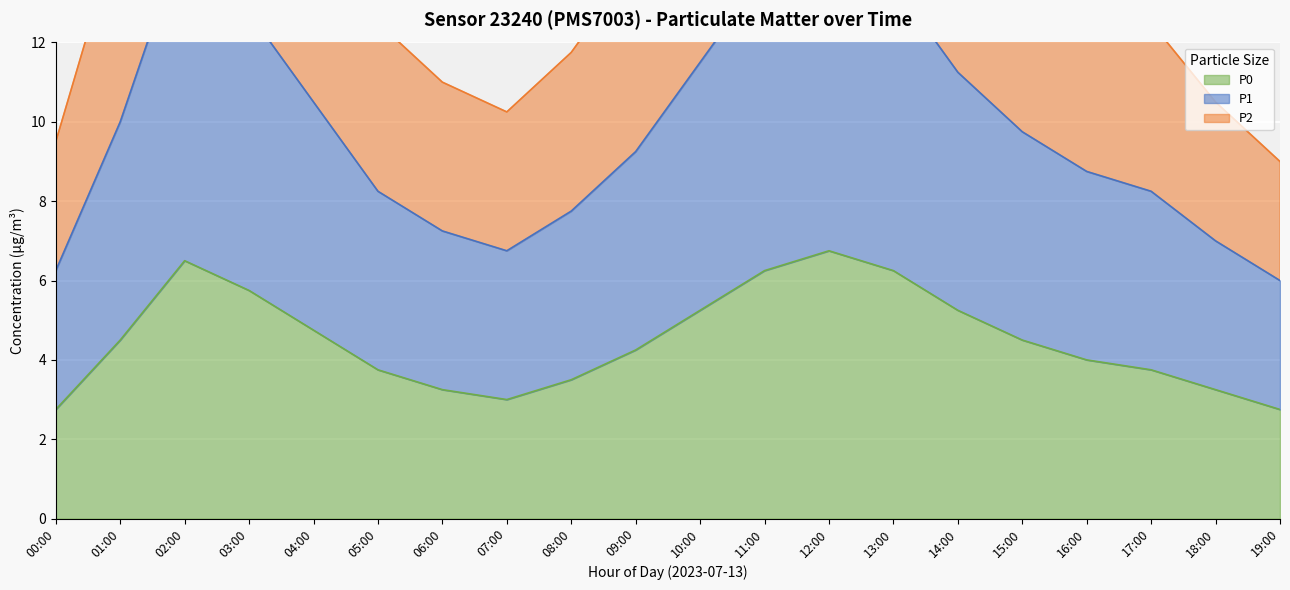

How many lines are shown in the chart?

3